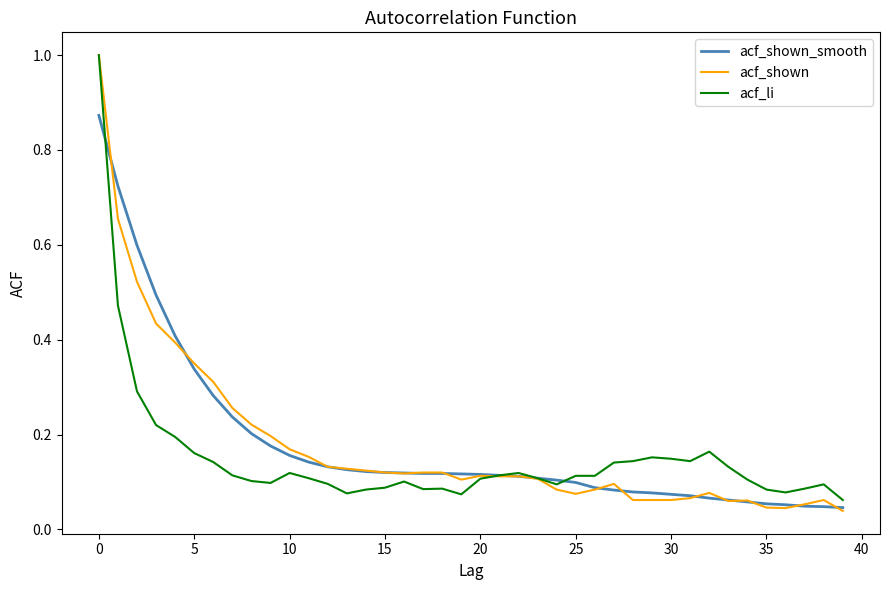

What is the maximum value for acf_li?

1.0